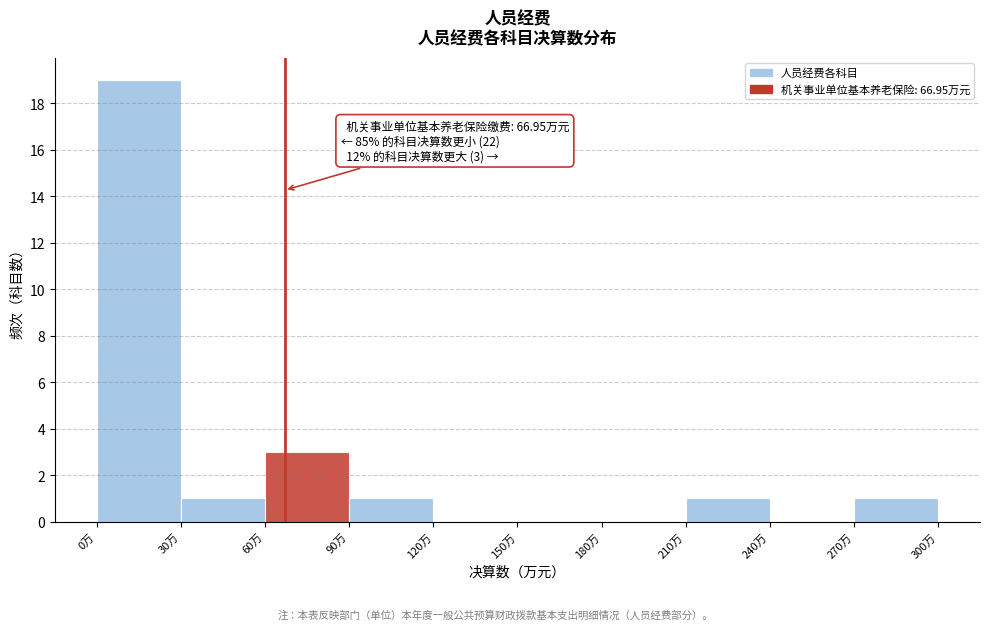

Which range on the x-axis has the tallest bar?

0 to 30